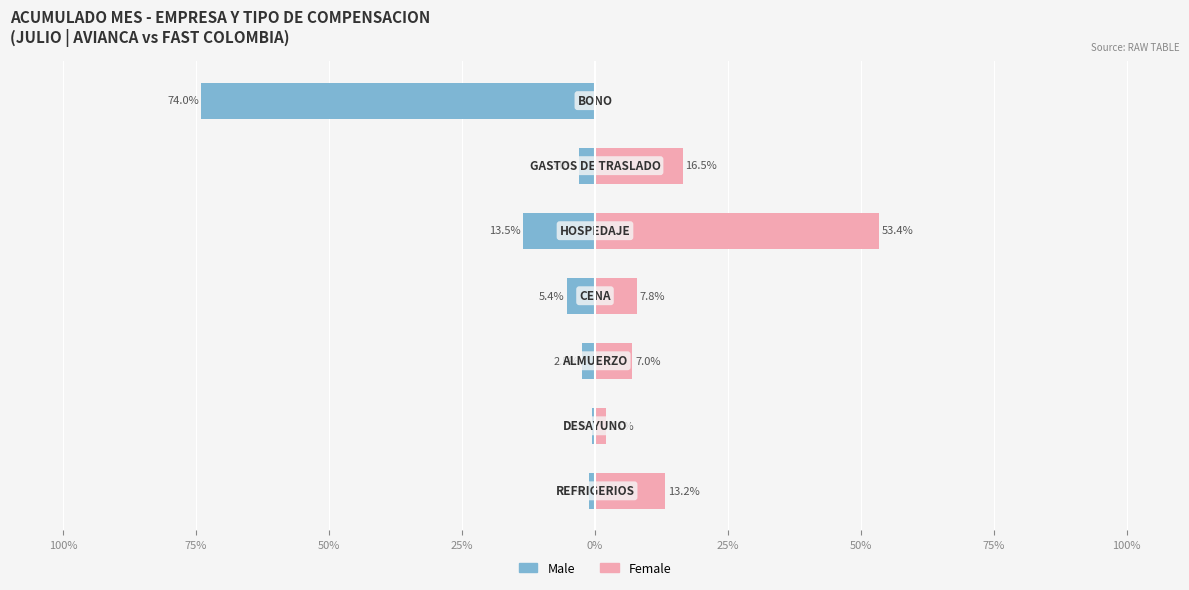

Reading right to left, list all the values displayed in this chart.

Male: -74.0	-3.0	-13.5	-5.4	-2.5	-0.5	-1.2
Female: 0.0	16.5	53.4	7.8	7.0	2.1	13.2